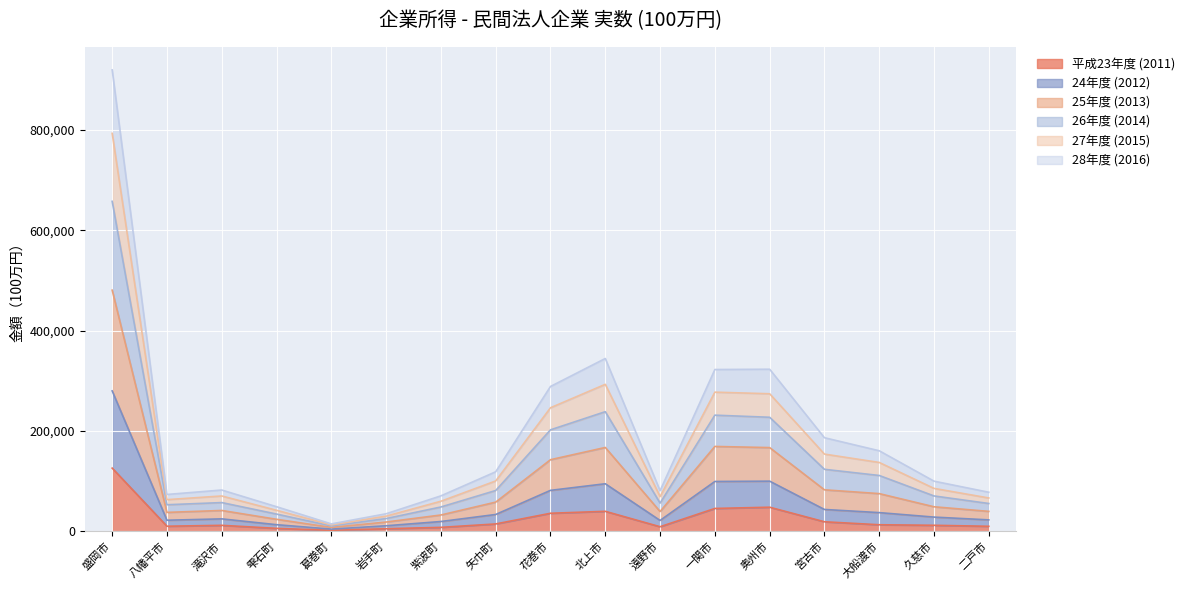

What is the total value across all series at 盛岡市?

919968